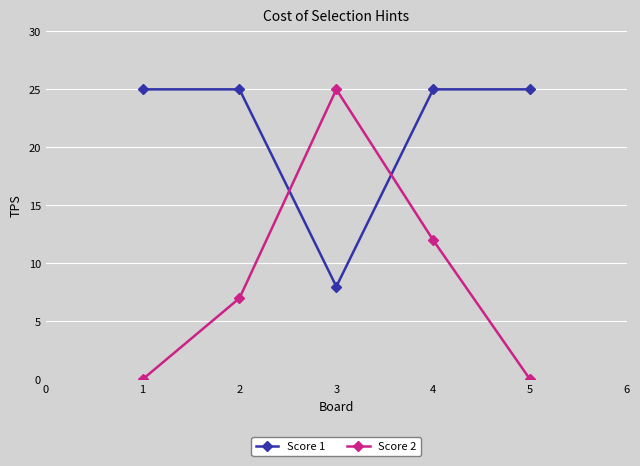

Which series has the widest spread of values?

Score 2